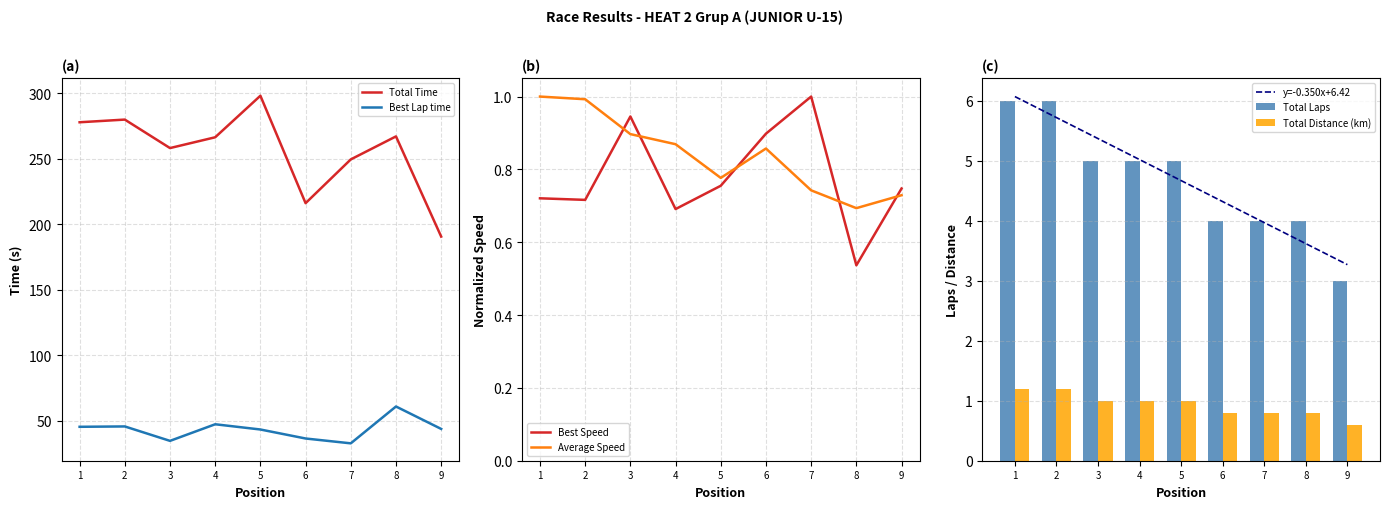

Where is Total Distance (km) nearest to the value 0?

9